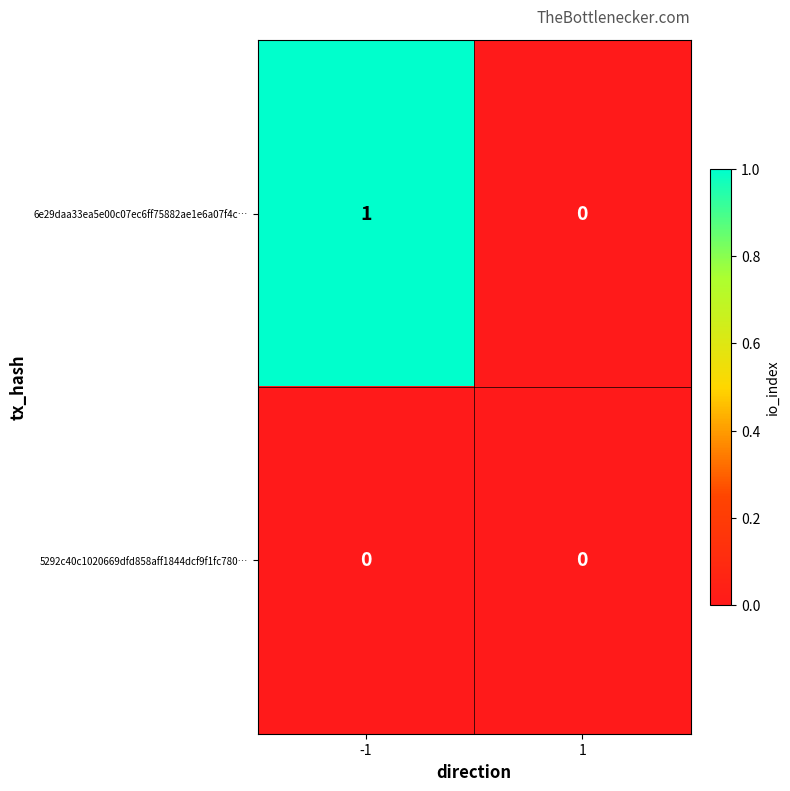

Reading right to left, list all the values displayed in this chart.

6e29daa33ea5e00c07ec6ff75882ae1e6a07f4c…: 0	1
5292c40c1020669dfd858aff1844dcf9f1fc780…: 0	0